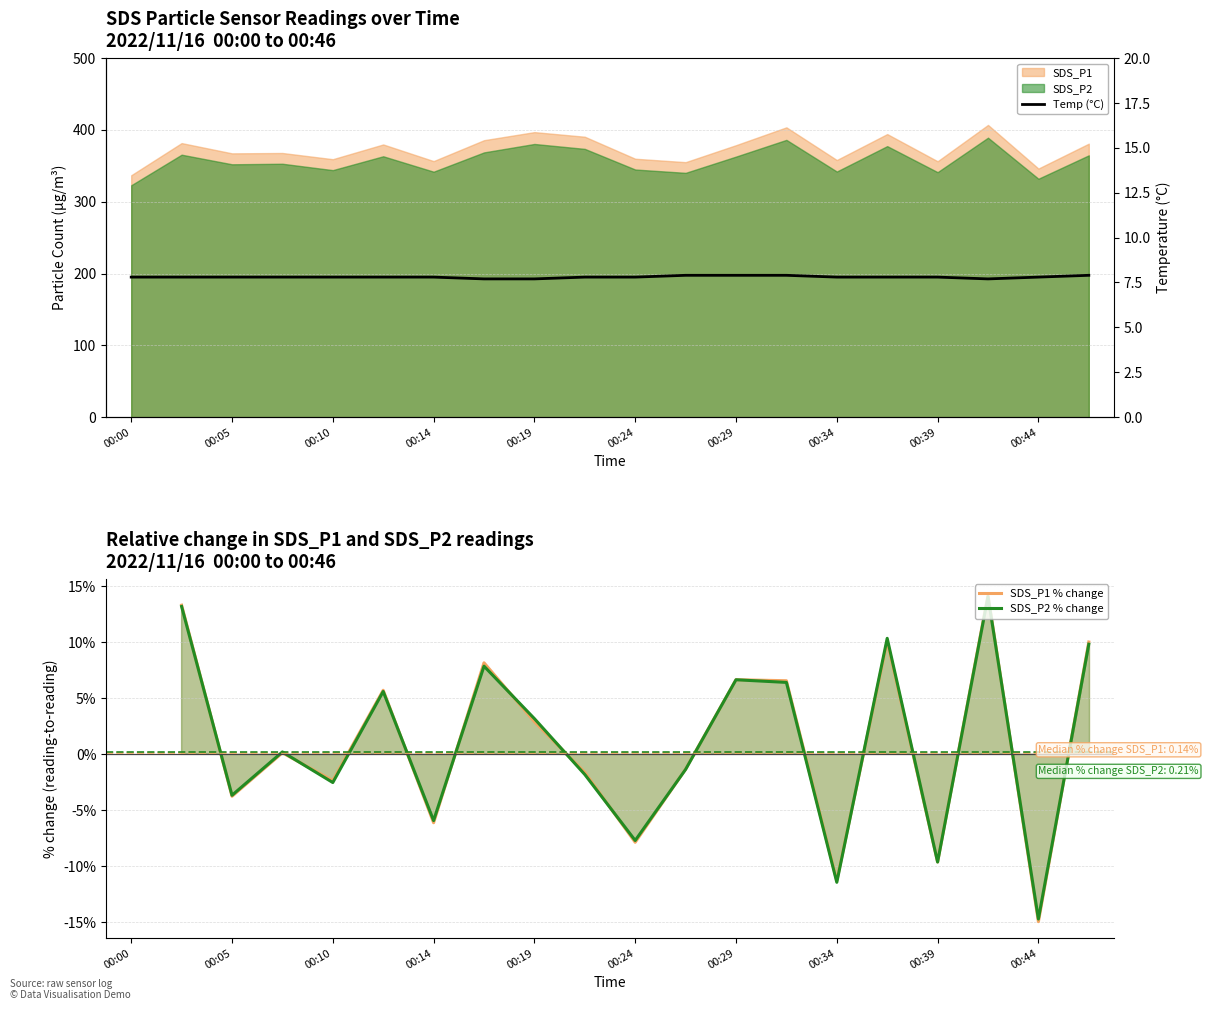

How many lines are shown in the chart?

3